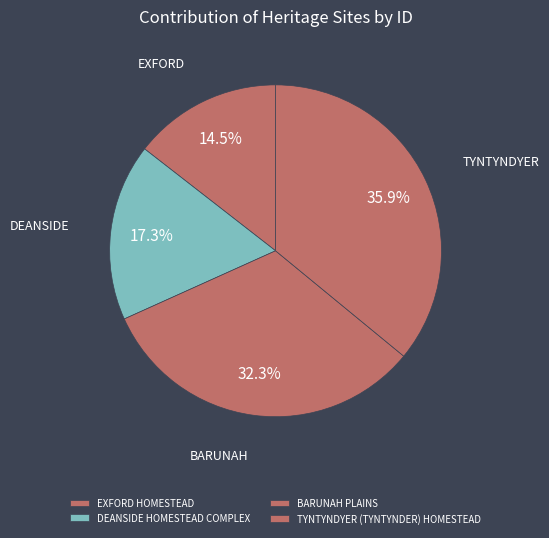

To the nearest percent, what is the difference between the largest and smallest slice percentages?

21%